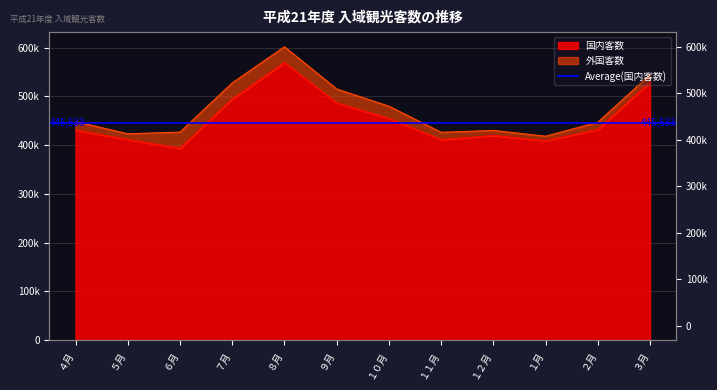

True or false: the data shows 411600 at ５月.

True